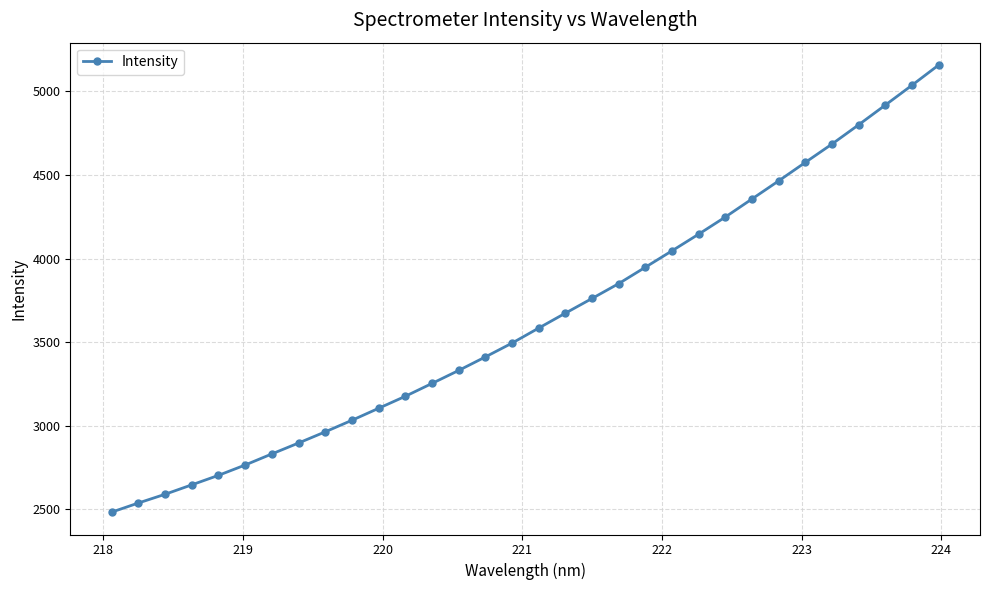

What is the average value?

3640.1